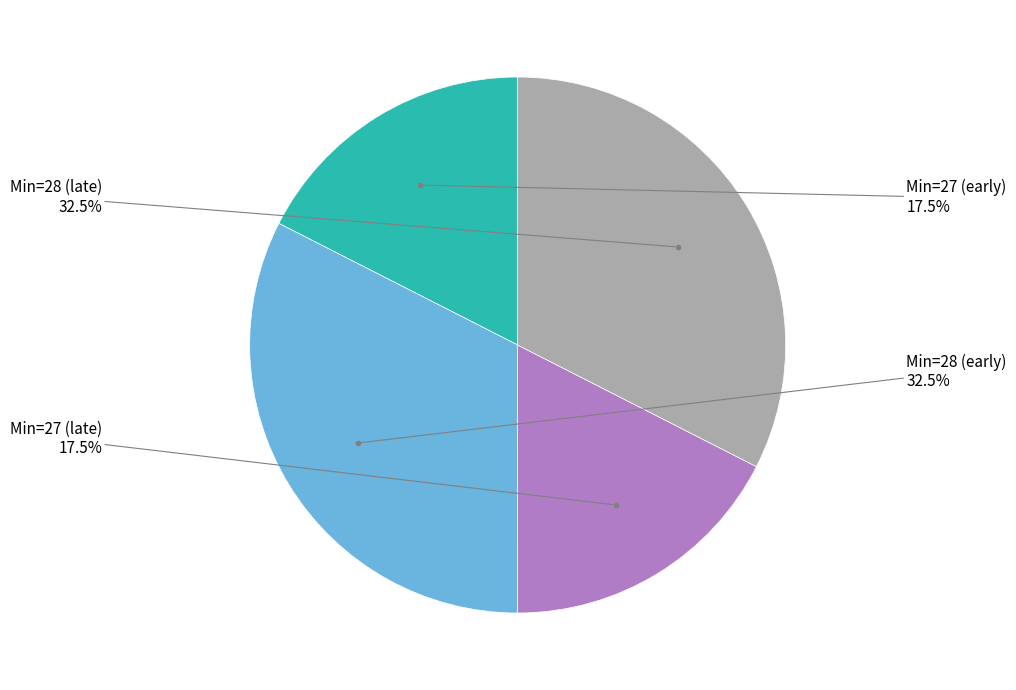

Is there any slice that represents more than half of the pie?

No